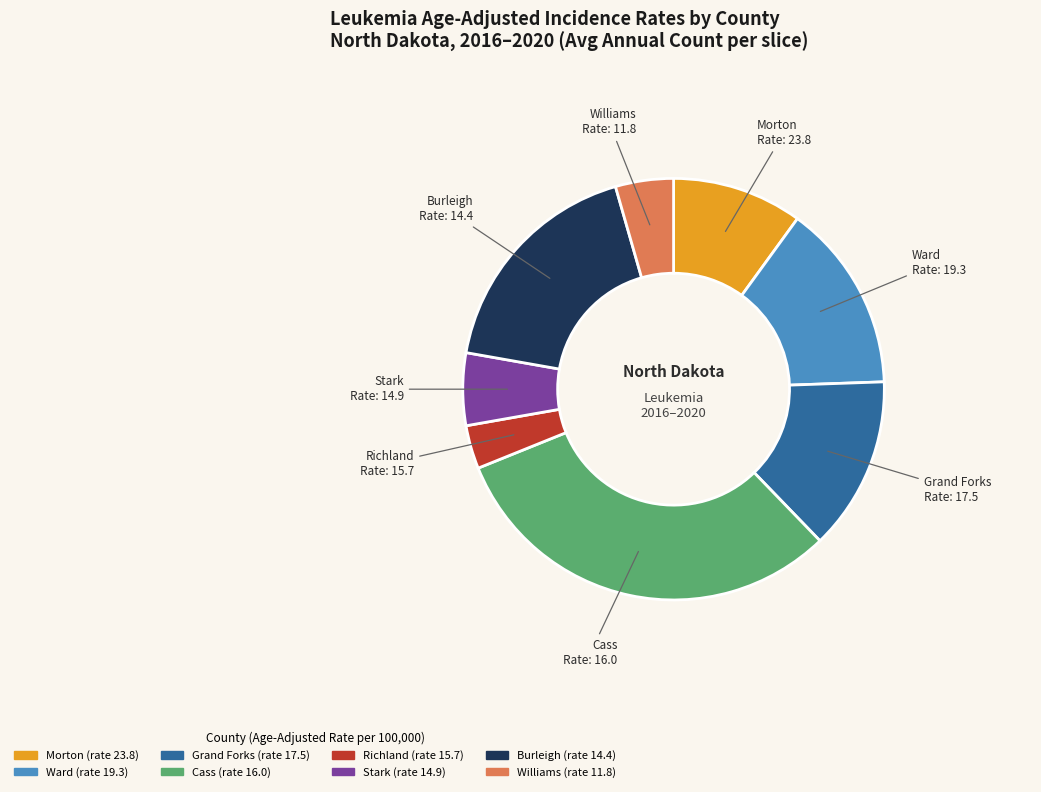

Is there any slice that represents more than half of the pie?

No